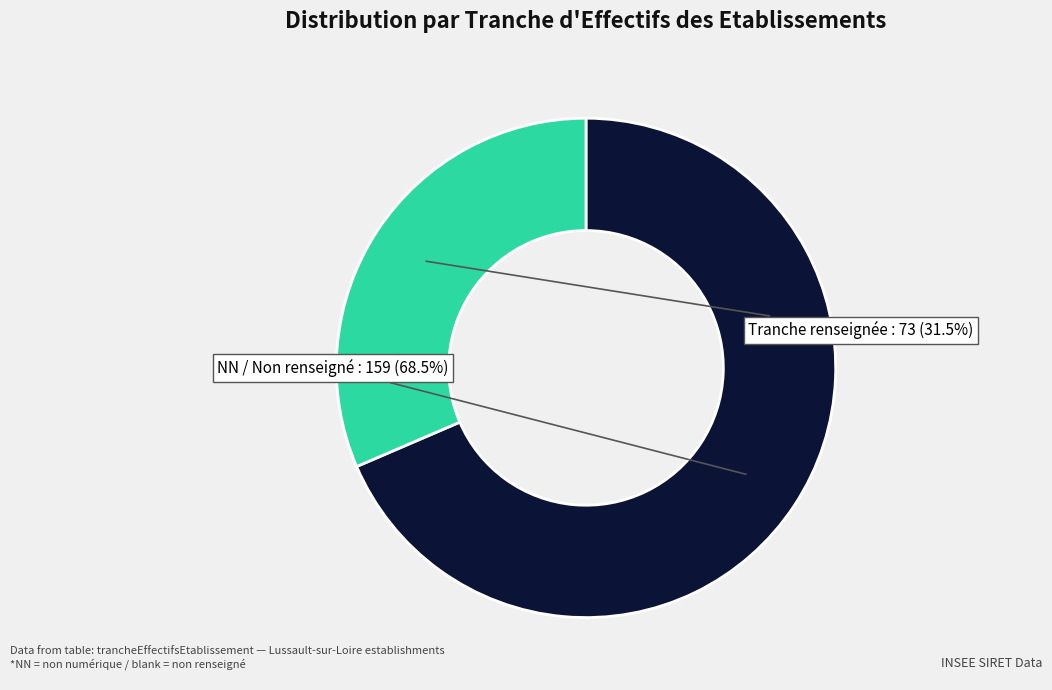

Combined, what portion of the pie is Tranche renseignée and NN / Non renseigné?

100.0%